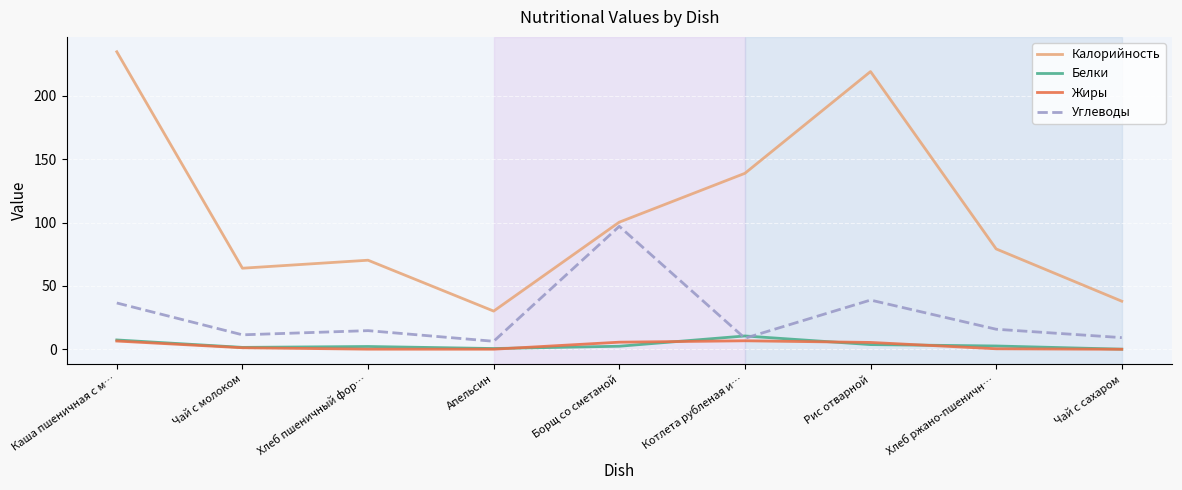

Does the chart display data point markers on the line(s)?

No